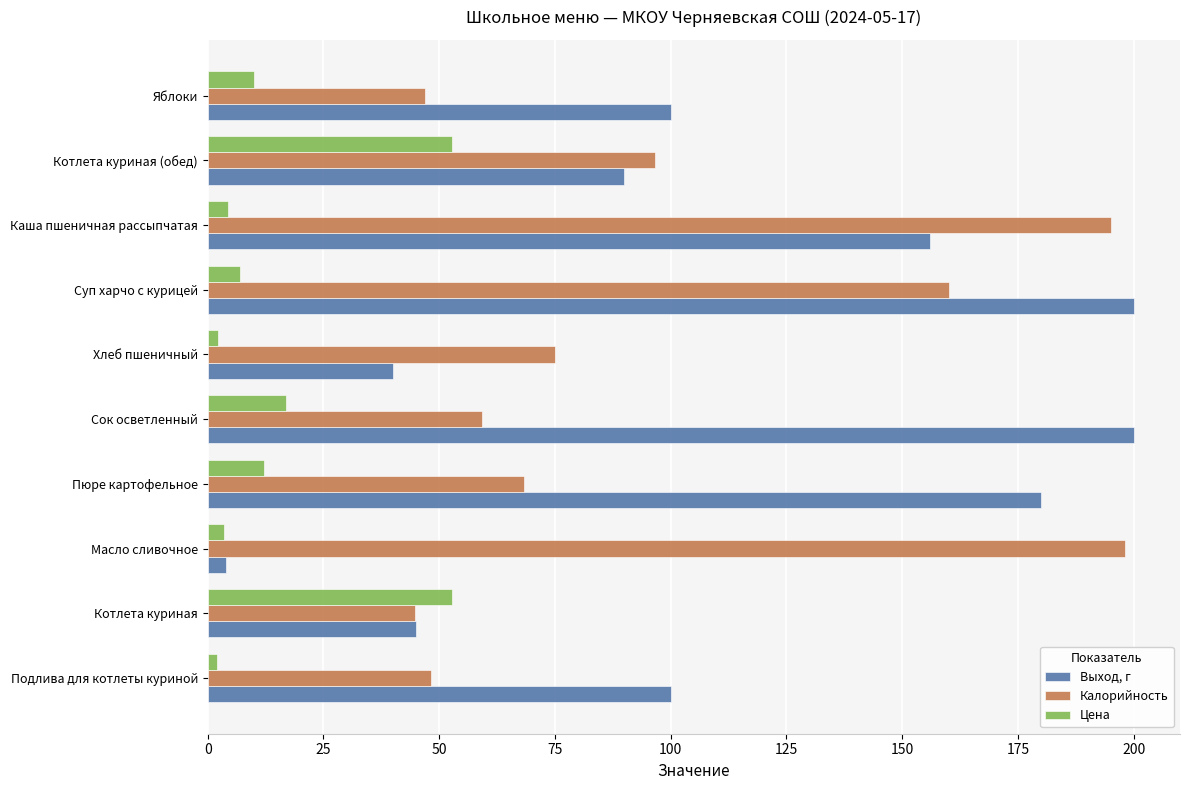

Is it true that Выход, г equals 103.9 at Суп харчо с курицей?

False